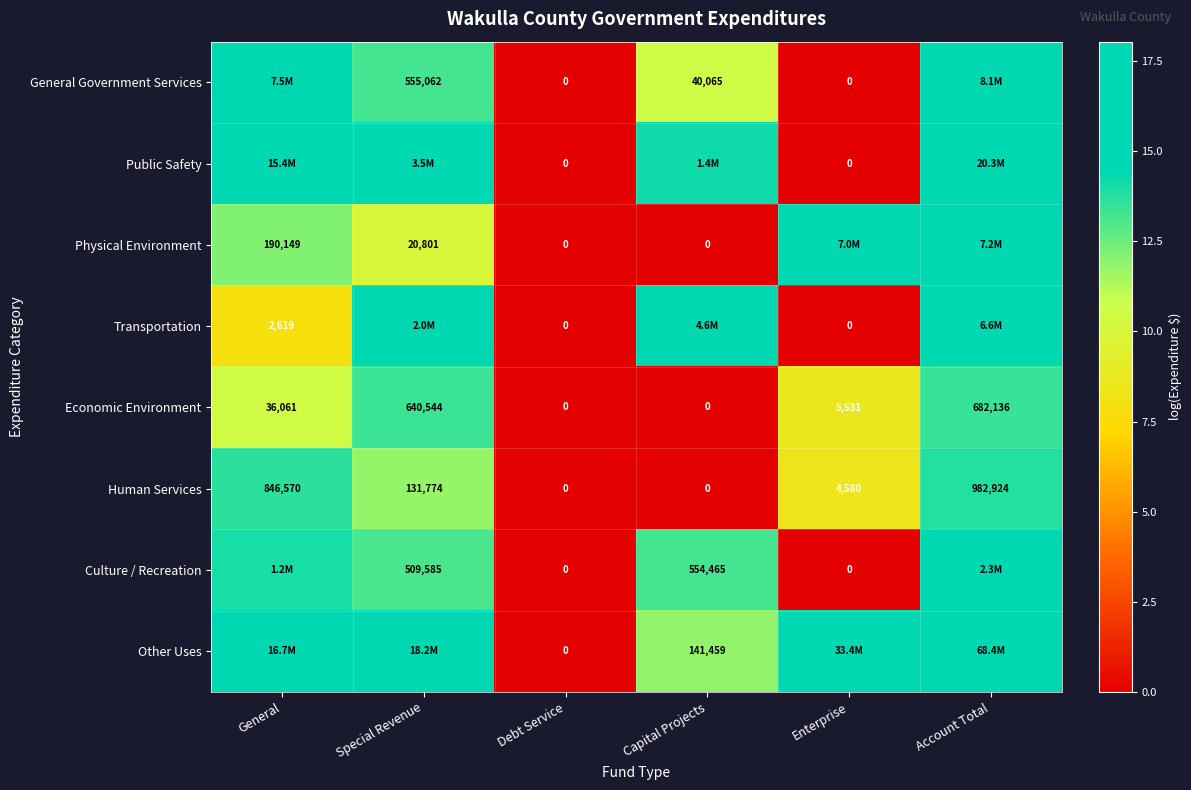

Which category has the highest value in the Economic Environment series?

Account Total